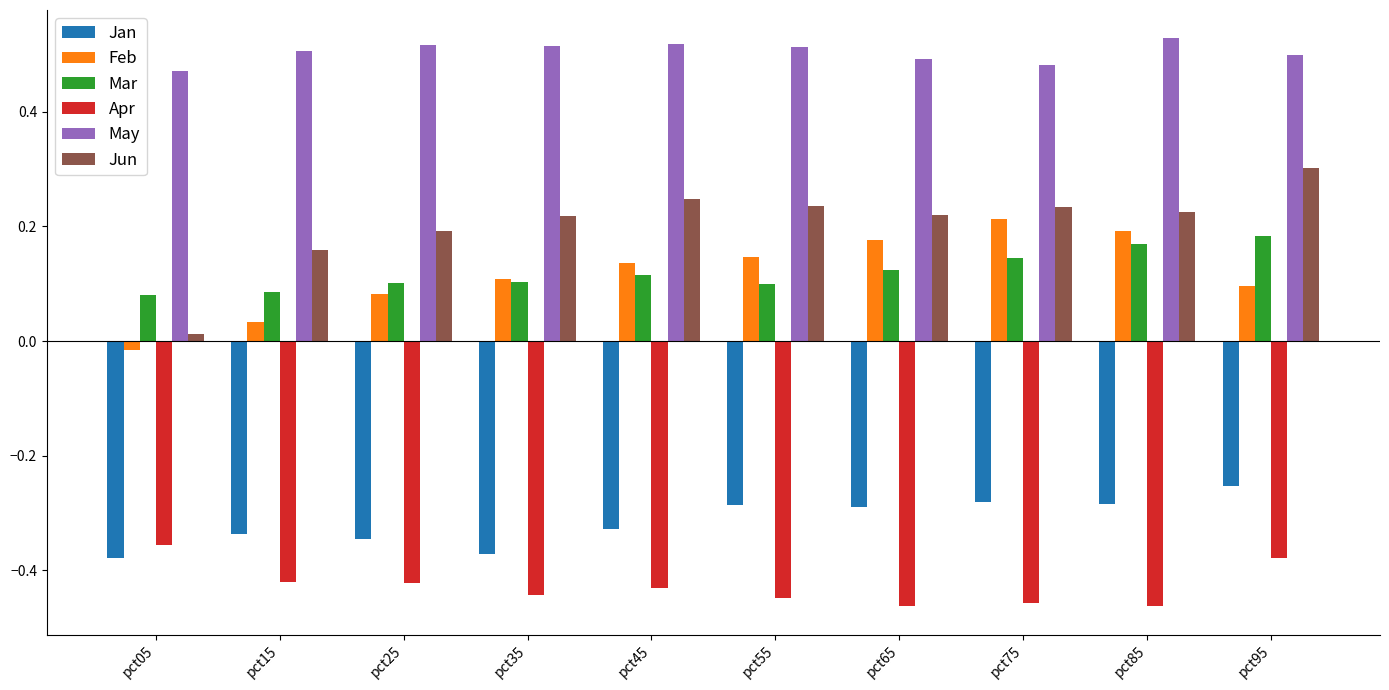

What is the sum of all Apr values?

-4.3